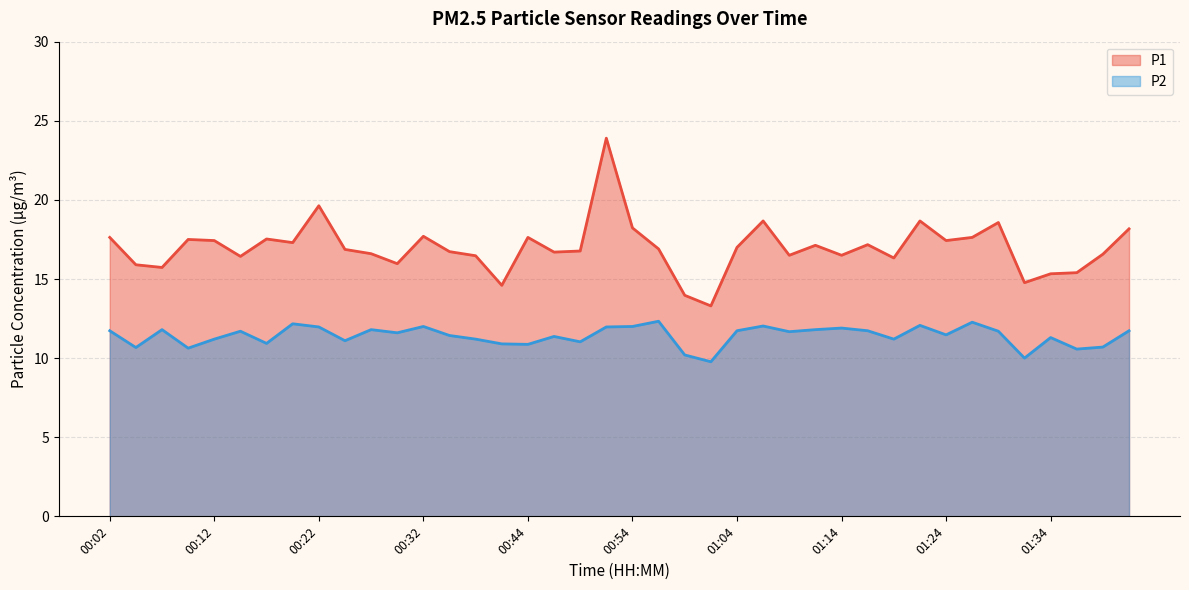

What is the average value of the P2 series?

11.4